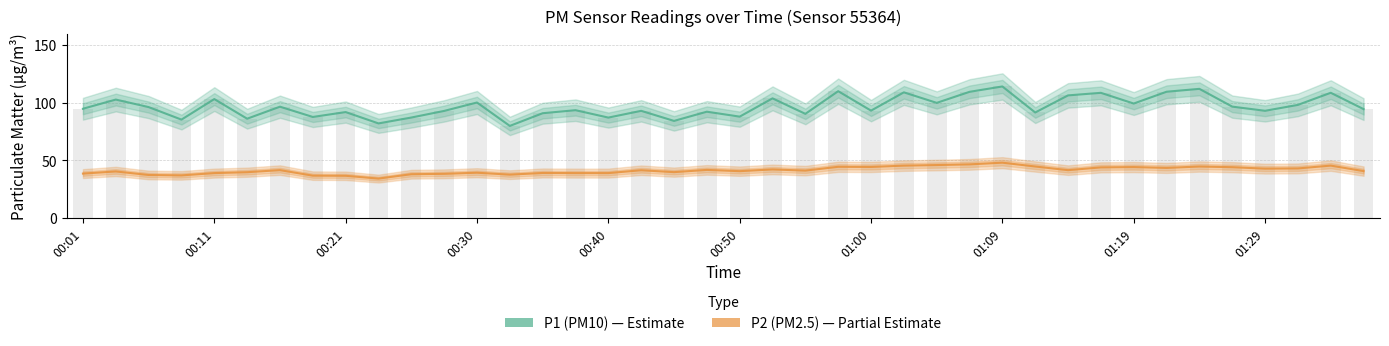

How many series are shown in this chart?

2